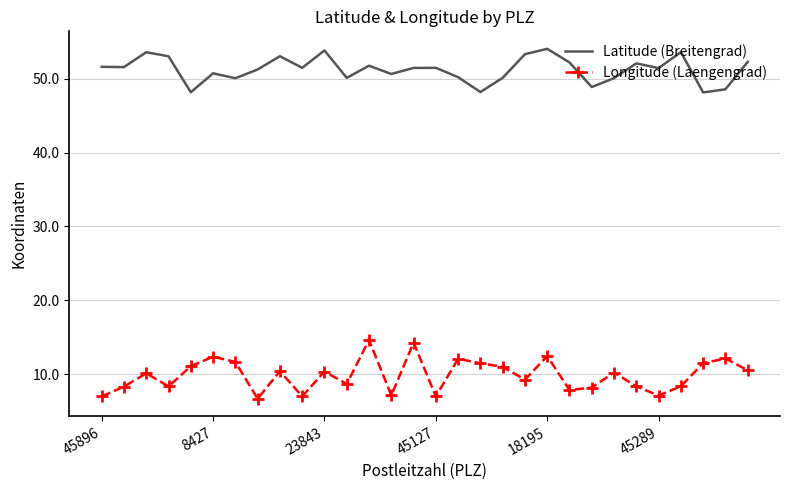

Which series has the largest total across all categories?

Latitude (Breitengrad)